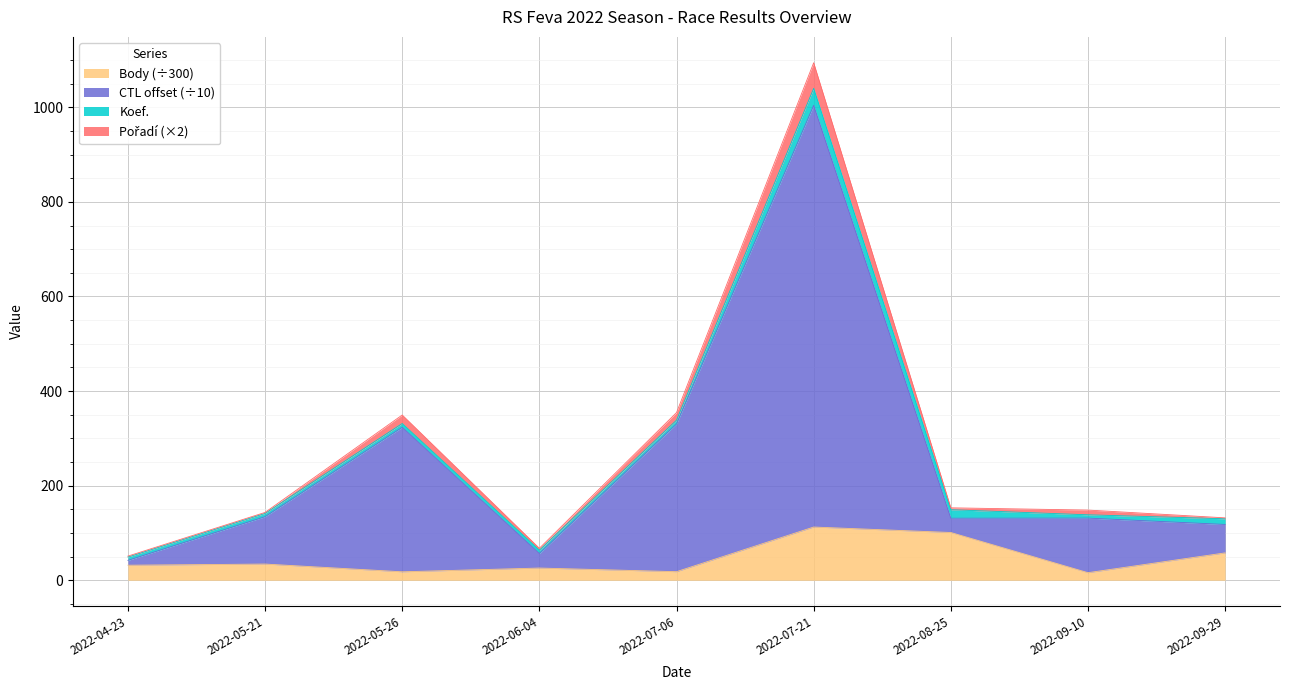

At which category is the sum across all series the highest?

2022-07-21